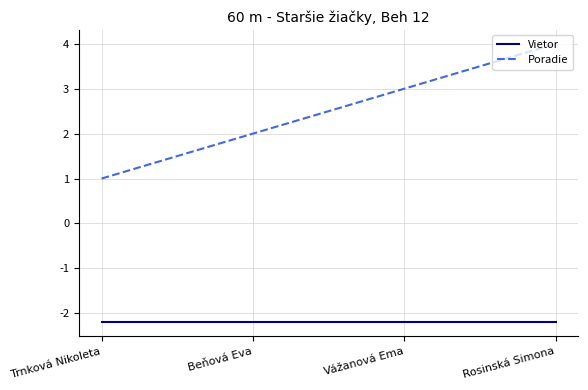

List the labels in order of Poradie value, largest first.

Rosinská Simona, Vážanová Ema, Beňová Eva, Trnková Nikoleta